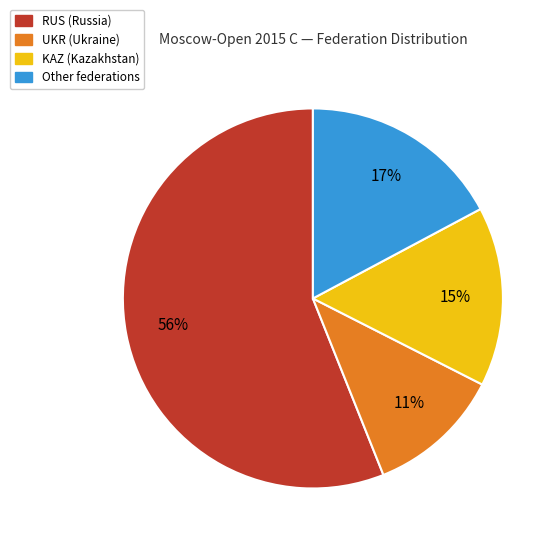

Count the number of slices in the pie.

4